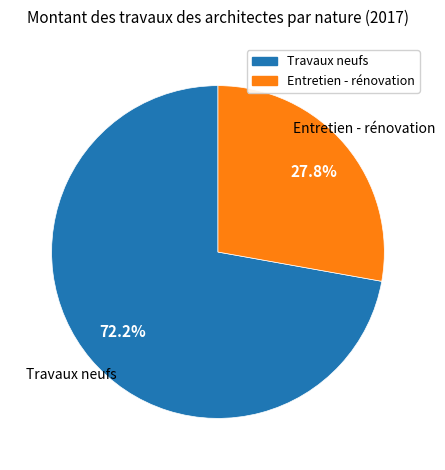

To the nearest percent, what percentage of the pie is Entretien - rénovation?

28%